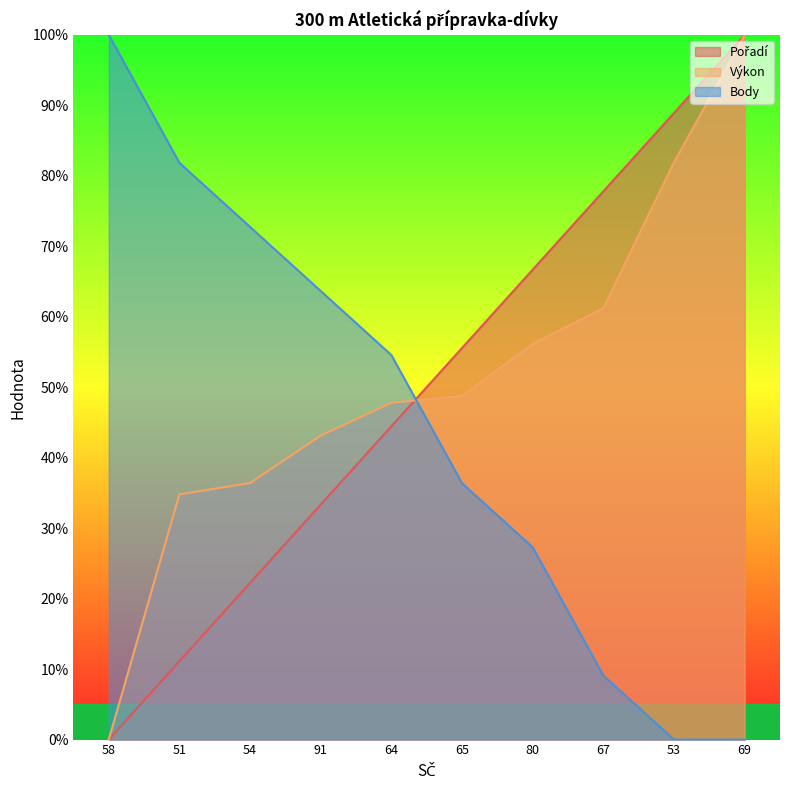

Is it true that Výkon equals 55.8 at 51?

False